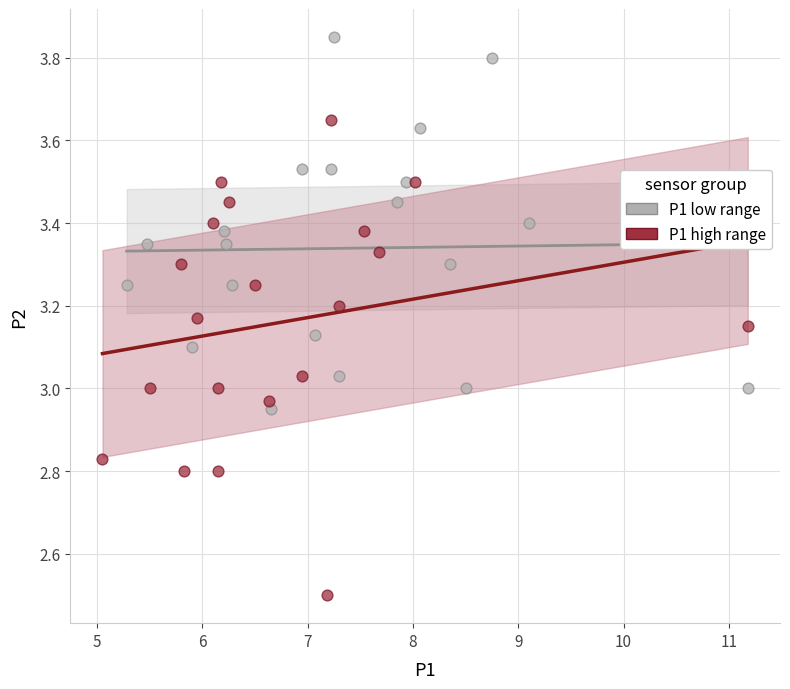

What are all the series names shown in the legend?

P1 low range, P1 high range